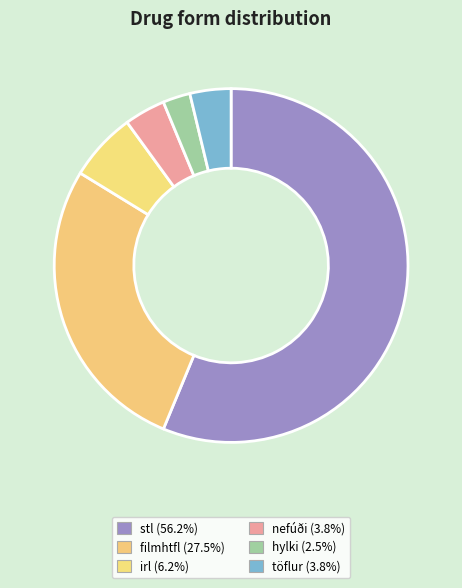

How many segments does this pie chart have?

6